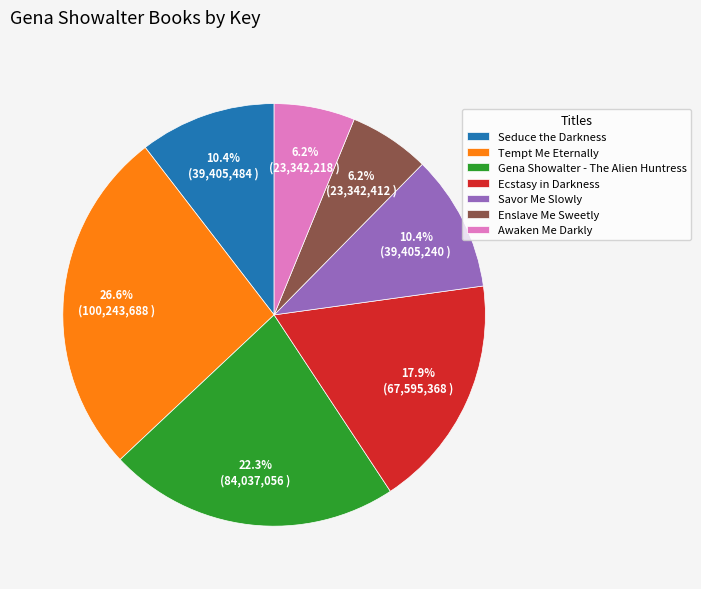

Combined, do Gena Showalter - The Alien Huntress and Tempt Me Eternally account for over 50%?

No